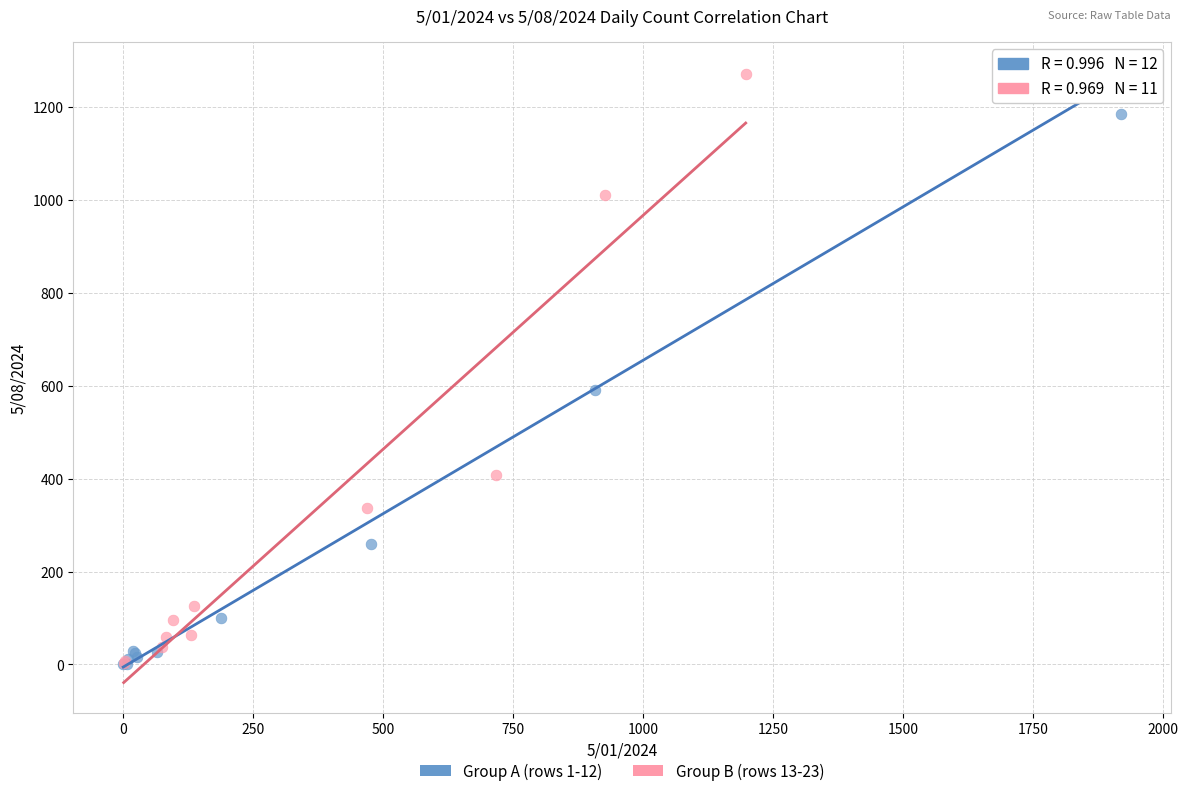

What are all the series names shown in the legend?

Group A (rows 1-12), Group B (rows 13-23)